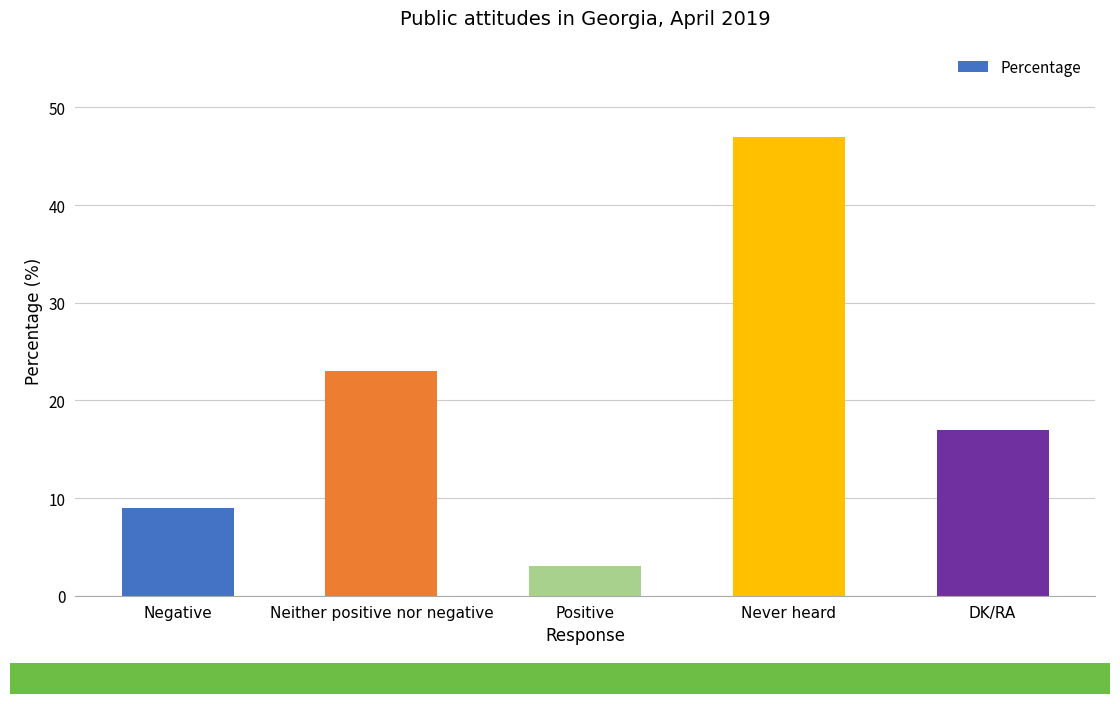

Count the number of categories in the chart.

5